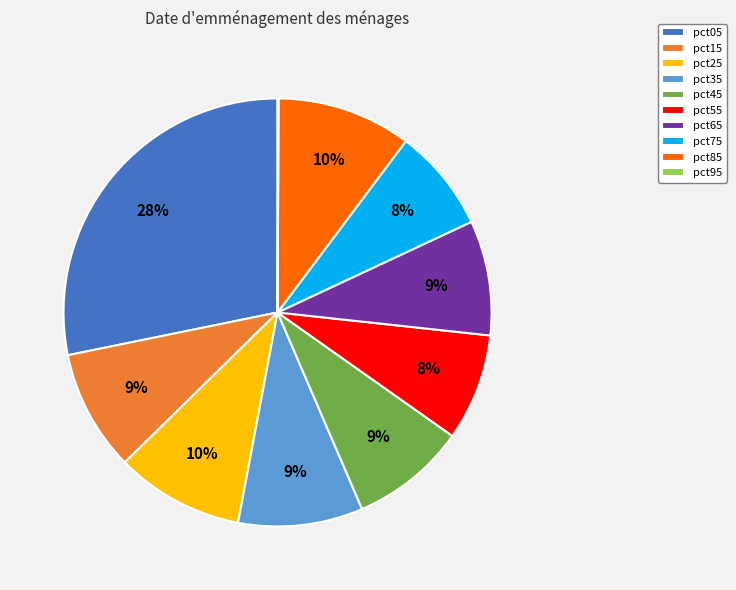

What percentage is the pct25 slice, to the nearest percent?

10%